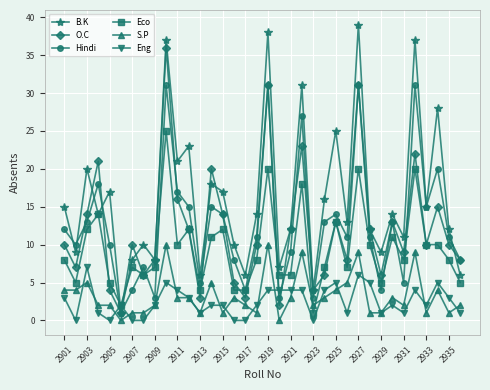

Does the chart display data point markers on the line(s)?

Yes